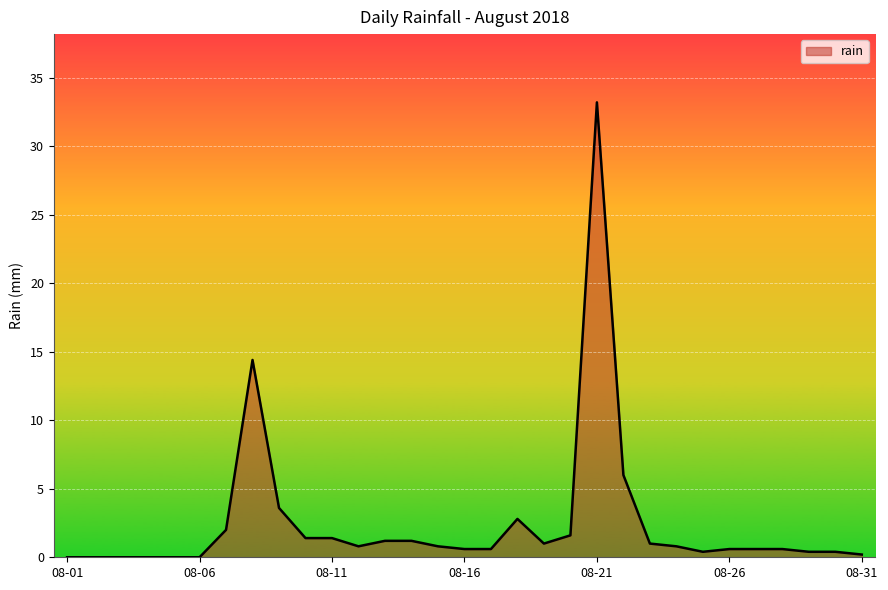

What is the difference between the maximum and minimum values?

33.2